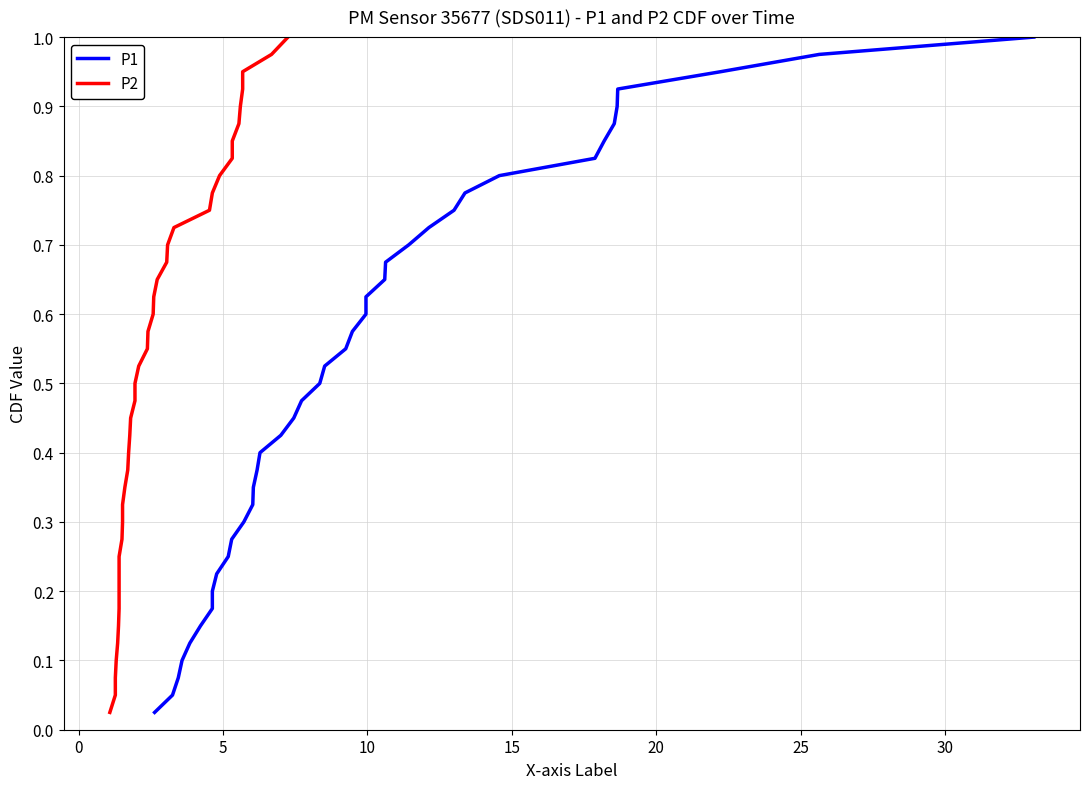

What is the difference between the maximum and minimum values in the P2 series?

1.0